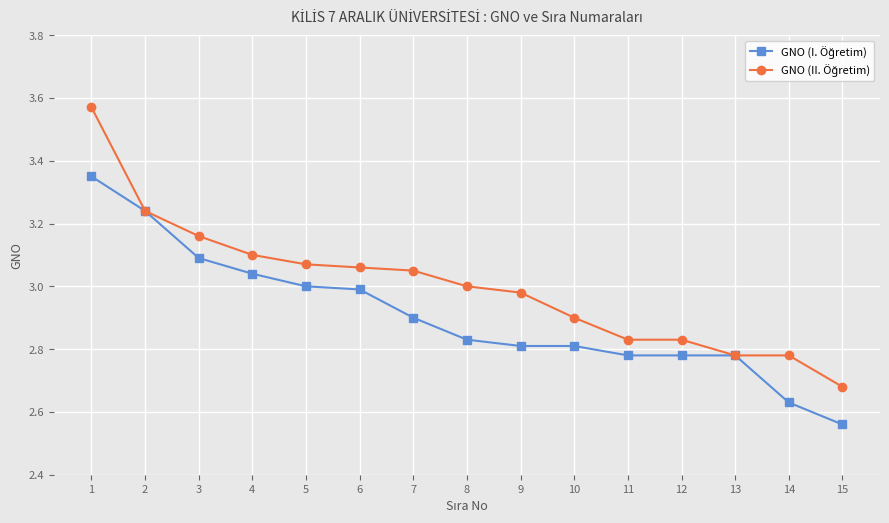

Which category has the lowest value across all series?

15